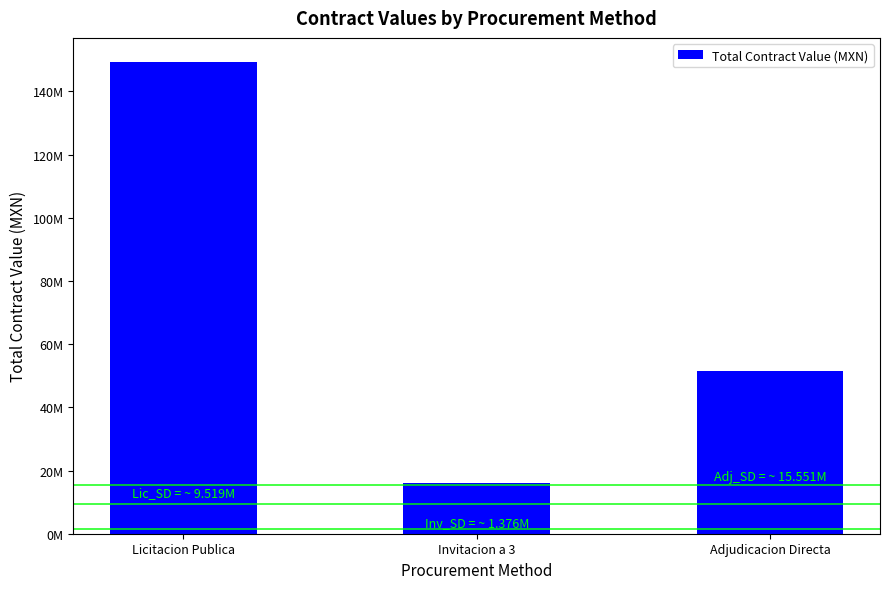

Are the bars horizontal?

No